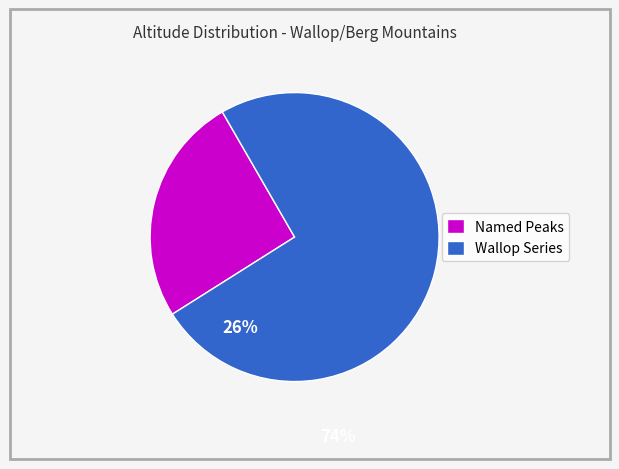

Do Wallop Series and Named Peaks together represent more than half of the pie?

Yes